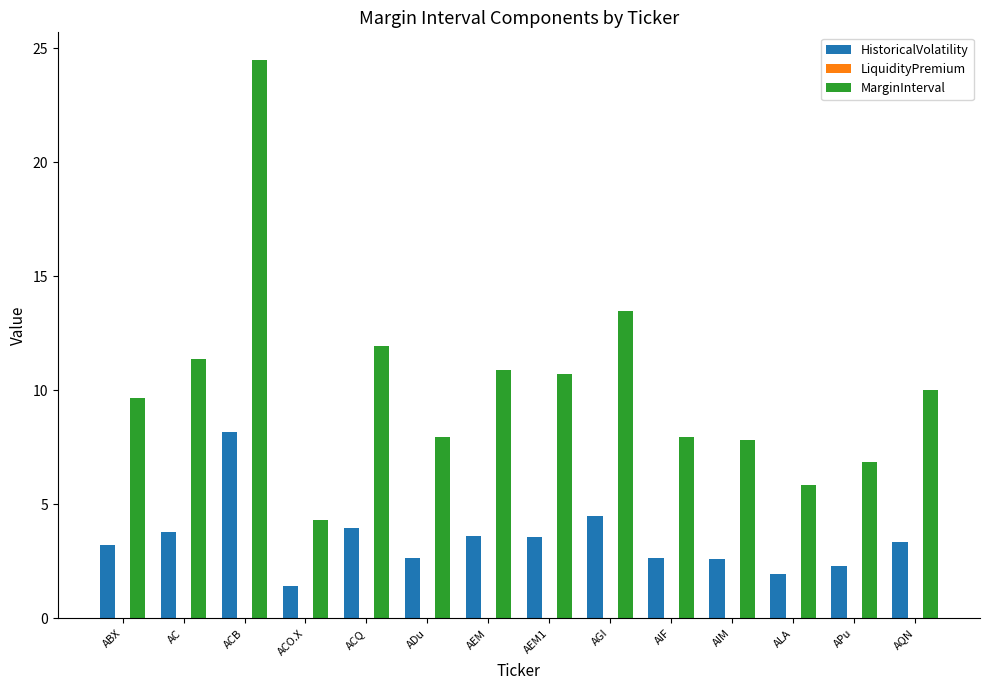

How many bars are there in total?

28